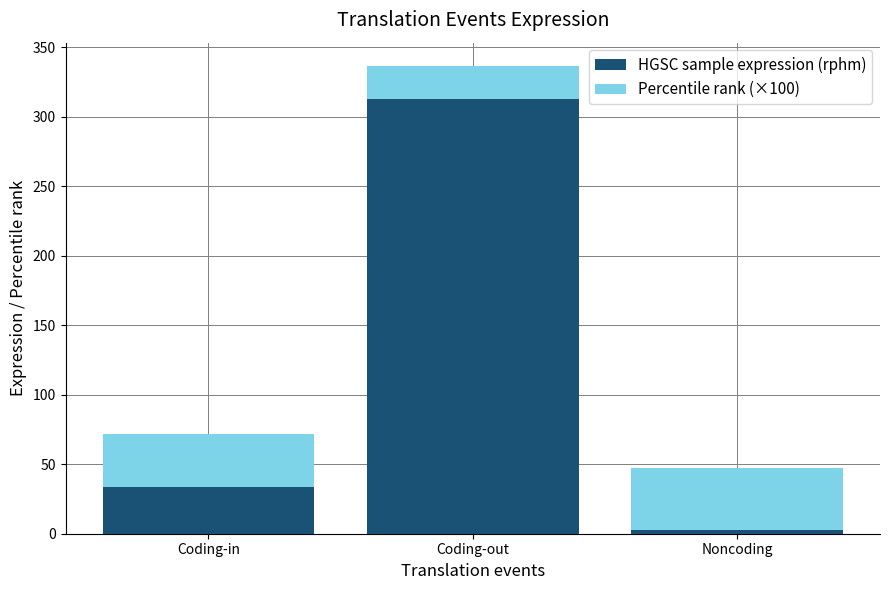

Rank the categories by HGSC sample expression (rphm) value from highest to lowest.

Coding-out, Coding-in, Noncoding